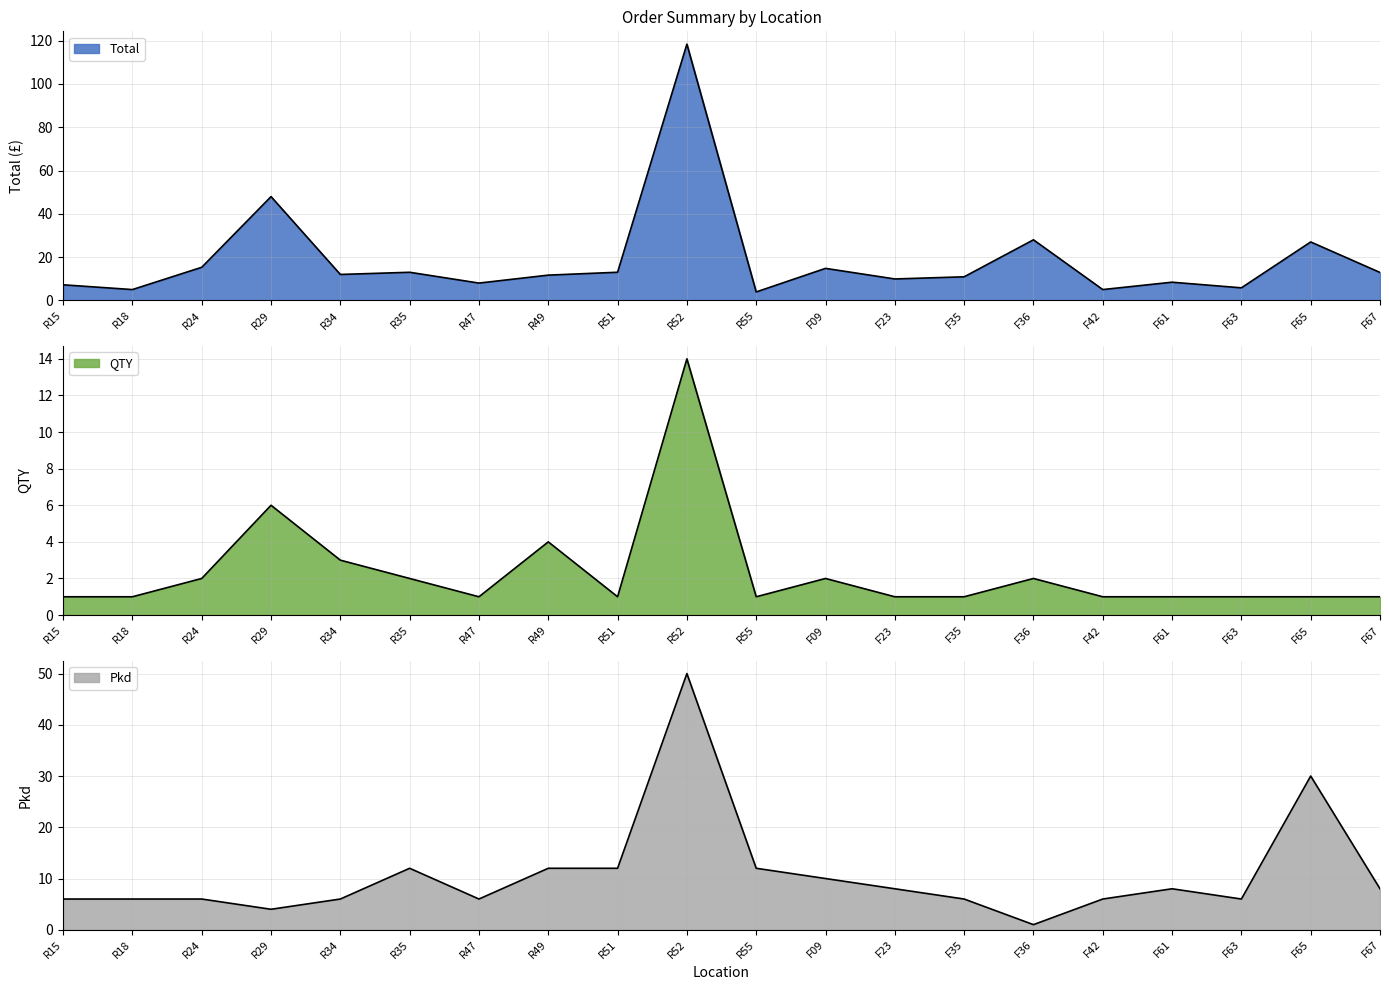

What is the value of the QTY point at the 2nd from the left?

1.0